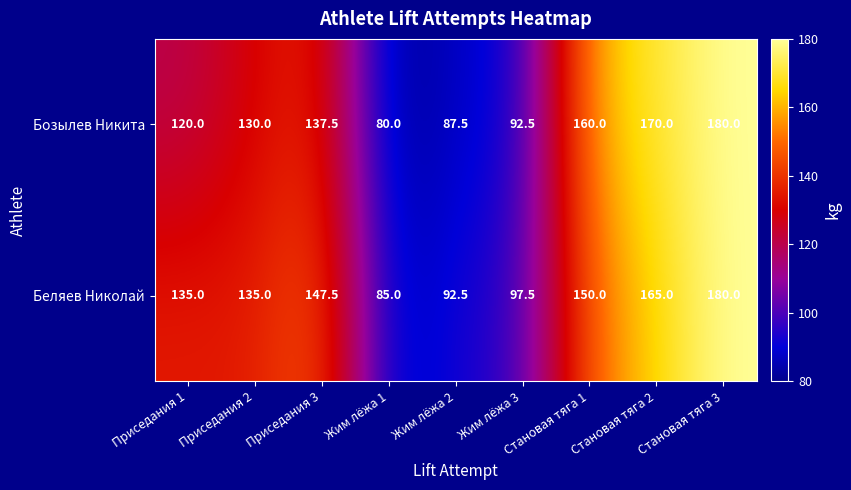

The value of Беляев Николай at Становая тяга 1 is 242.6. True or false?

False